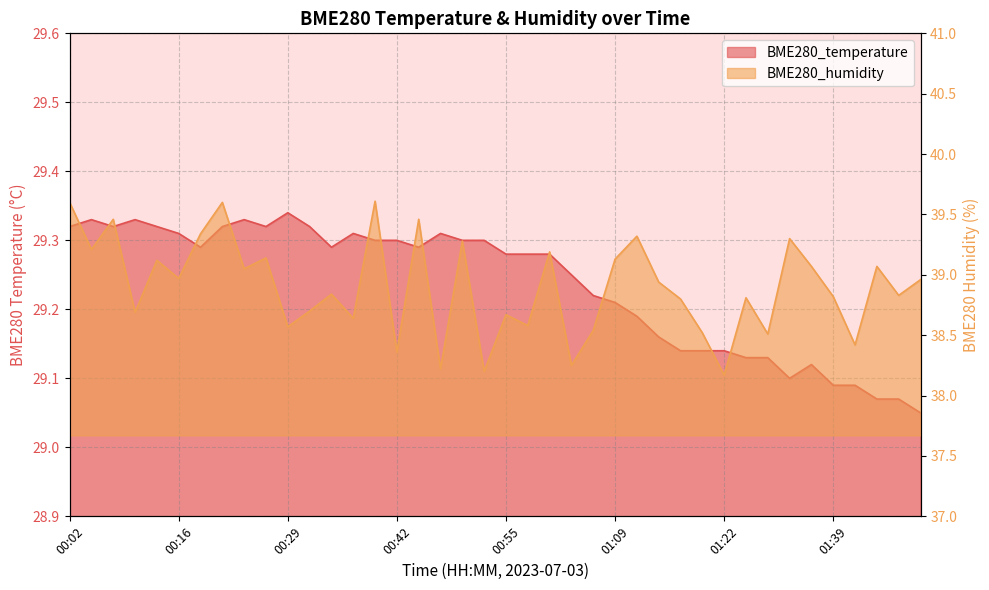

Rank the series by their average value, from lowest to highest.

BME280_temperature, BME280_humidity